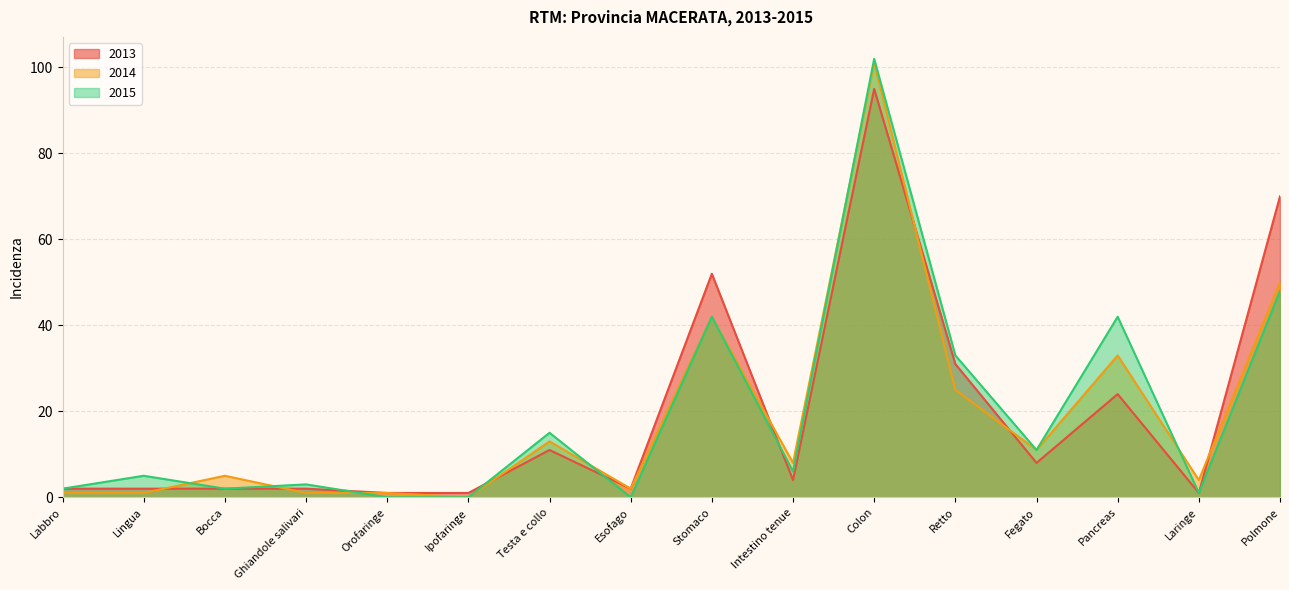

Is the value of 2013 at Bocca greater than the value of 2015 at Orofaringe?

Yes